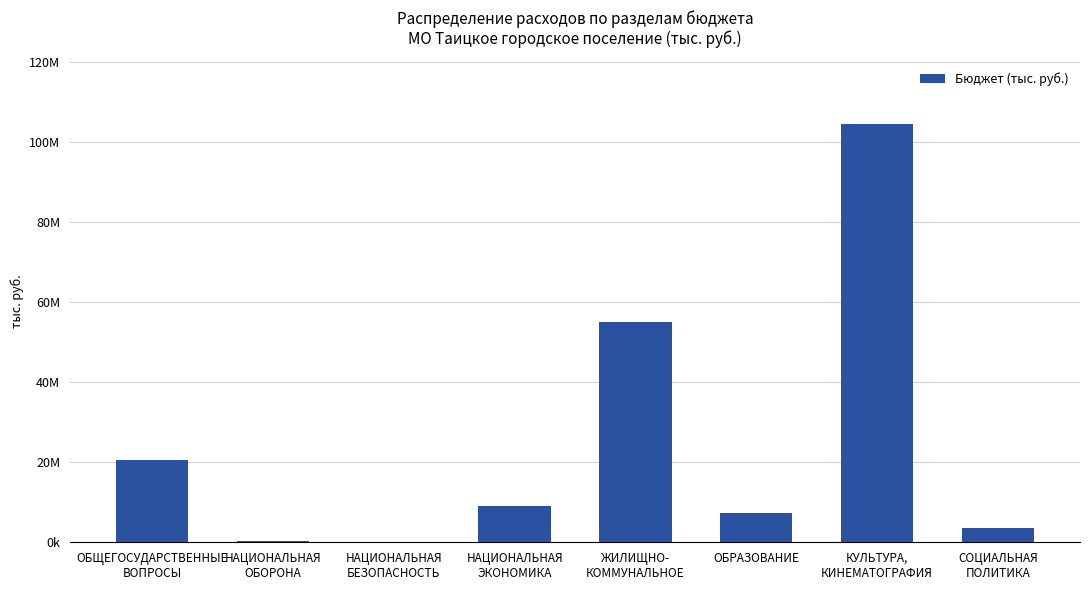

What is the difference between the values at ОБЩЕГОСУДАРСТВЕННЫЕ
ВОПРОСЫ and СОЦИАЛЬНАЯ
ПОЛИТИКА?

16971364.4